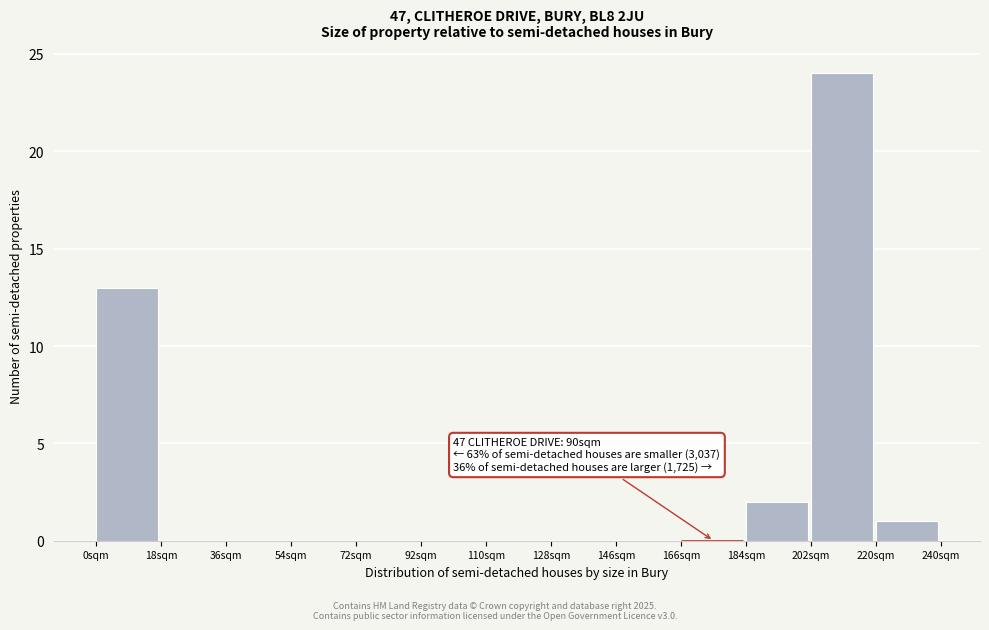

Reading left to right, list all the values displayed in this chart.

0sqm=13	18sqm=0	36sqm=0	54sqm=0	72sqm=0	92sqm=0	110sqm=0	128sqm=0	146sqm=0	166sqm=0	184sqm=2	202sqm=24	220sqm=1